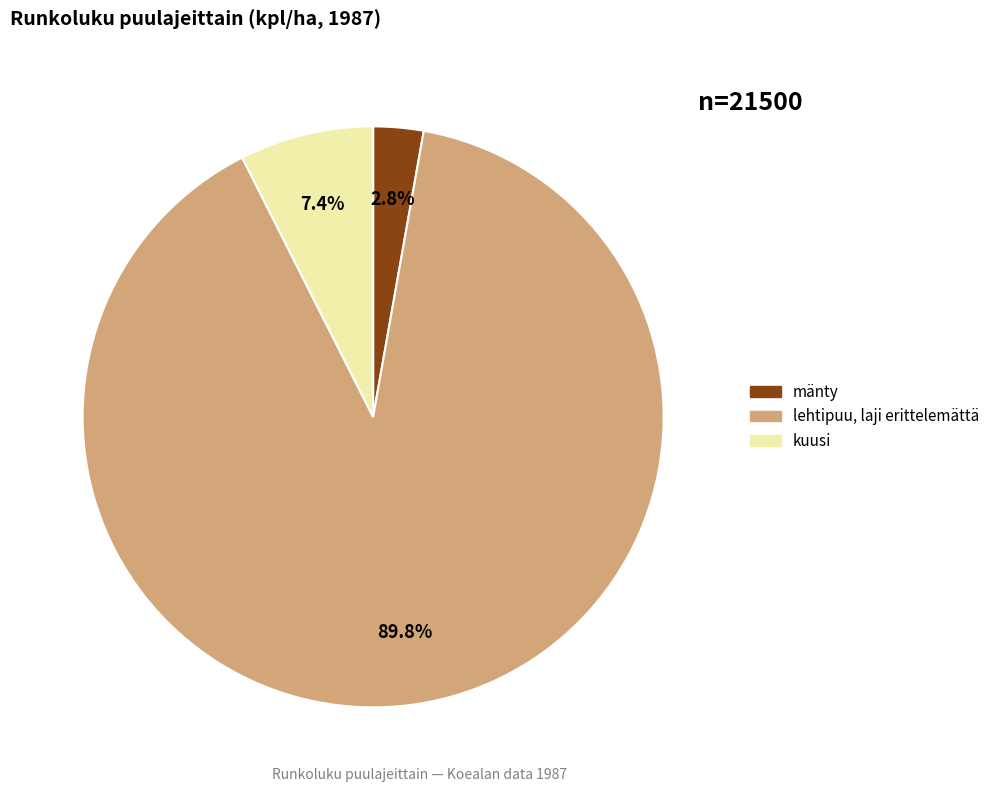

Does any single category account for the majority?

Yes